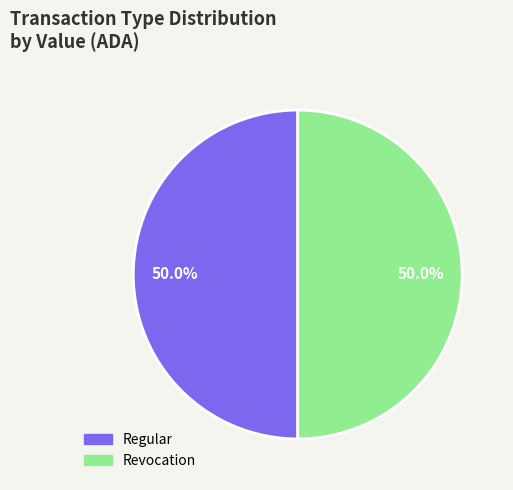

What percentage is NOT represented by Regular?

50.0%